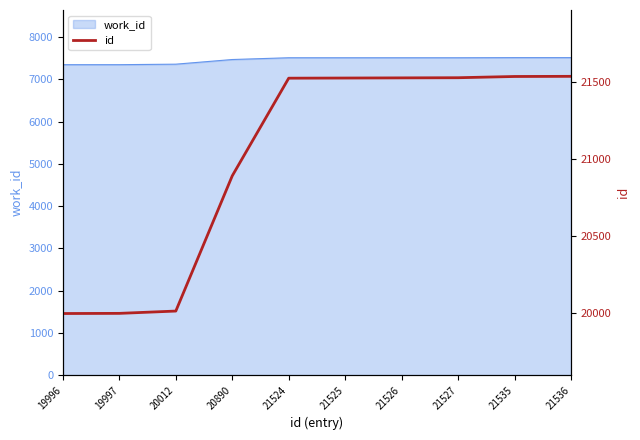

How many categories are shown in the chart?

10